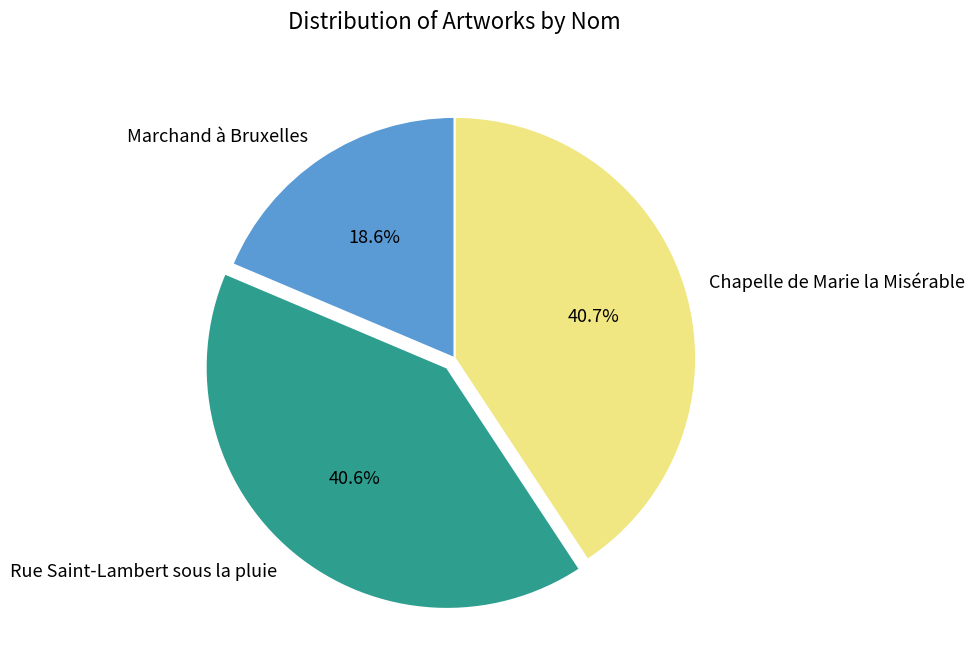

Is there a majority slice in this chart?

No